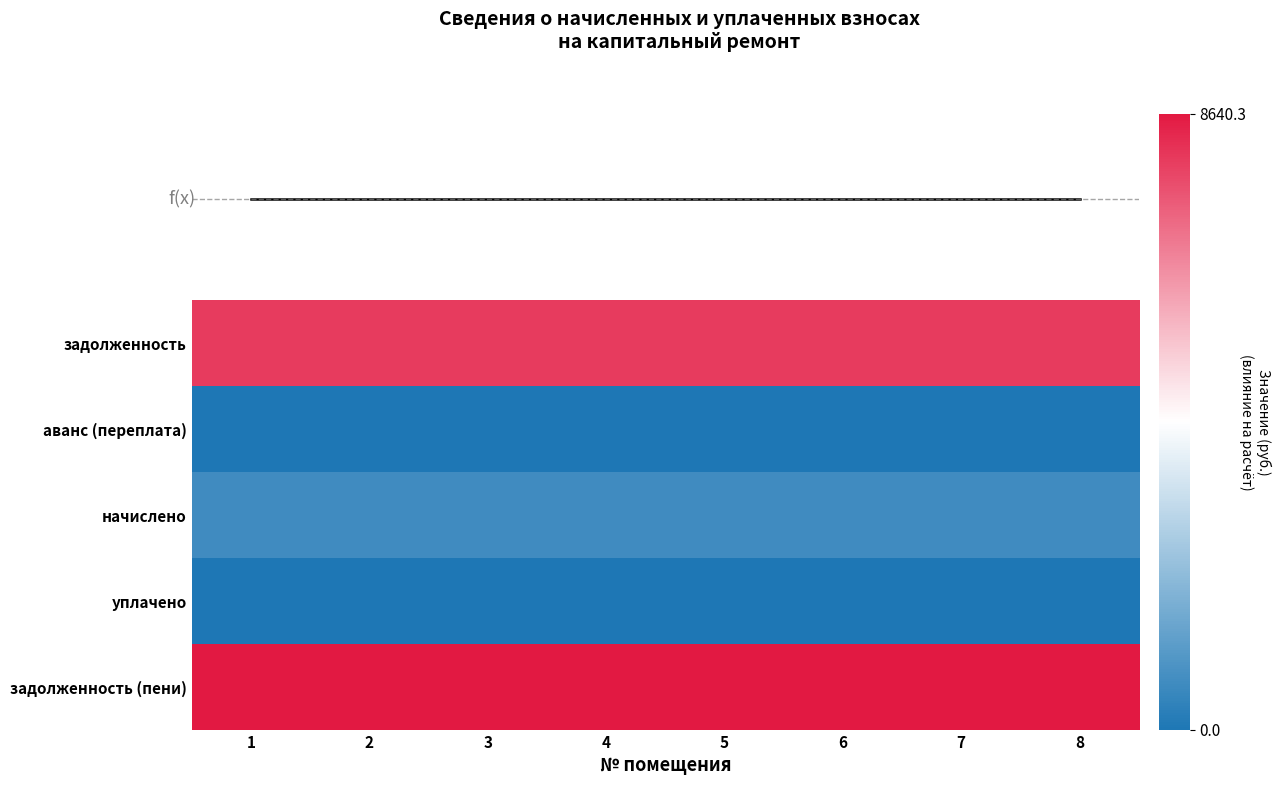

Reading left to right, transcribe all the data shown in this chart.

задолженность: 1=7968.0	2=7968.0	3=7968.0	4=7968.0	5=7968.0	6=7968.0	7=7968.0	8=7968.0
аванс (переплата): 1=0.0	2=0.0	3=0.0	4=0.0	5=0.0	6=0.0	7=0.0	8=0.0
начислено: 1=672.3	2=672.3	3=672.3	4=672.3	5=672.3	6=672.3	7=672.3	8=672.3
уплачено: 1=0.0	2=0.0	3=0.0	4=0.0	5=0.0	6=0.0	7=0.0	8=0.0
задолженность (пени): 1=8640.3	2=8640.3	3=8640.3	4=8640.3	5=8640.3	6=8640.3	7=8640.3	8=8640.3